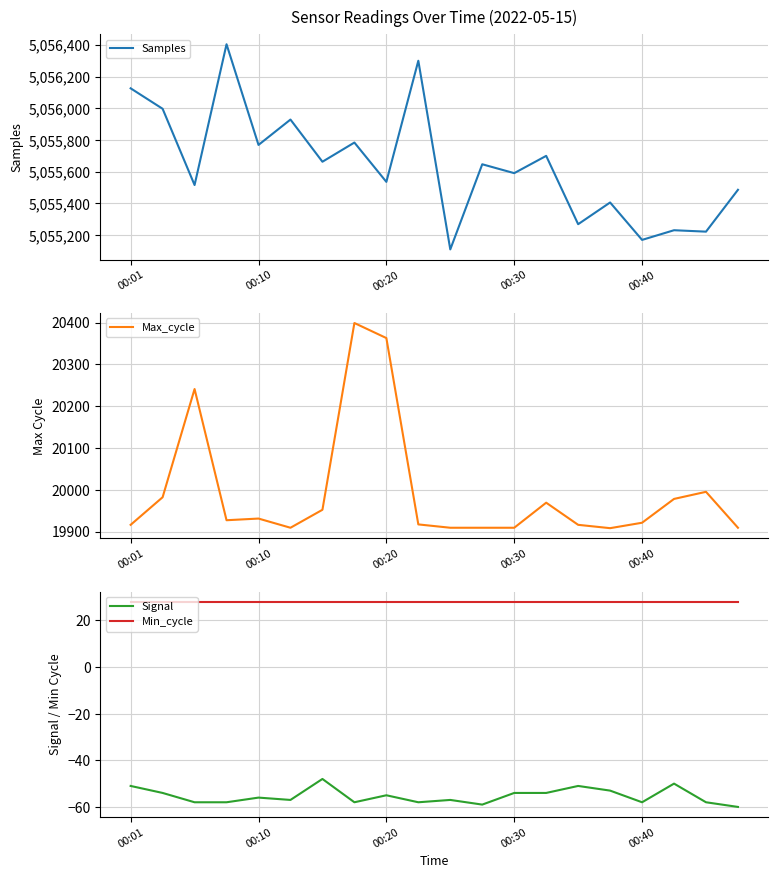

At how many categories does at least one series exceed 3218936?

20